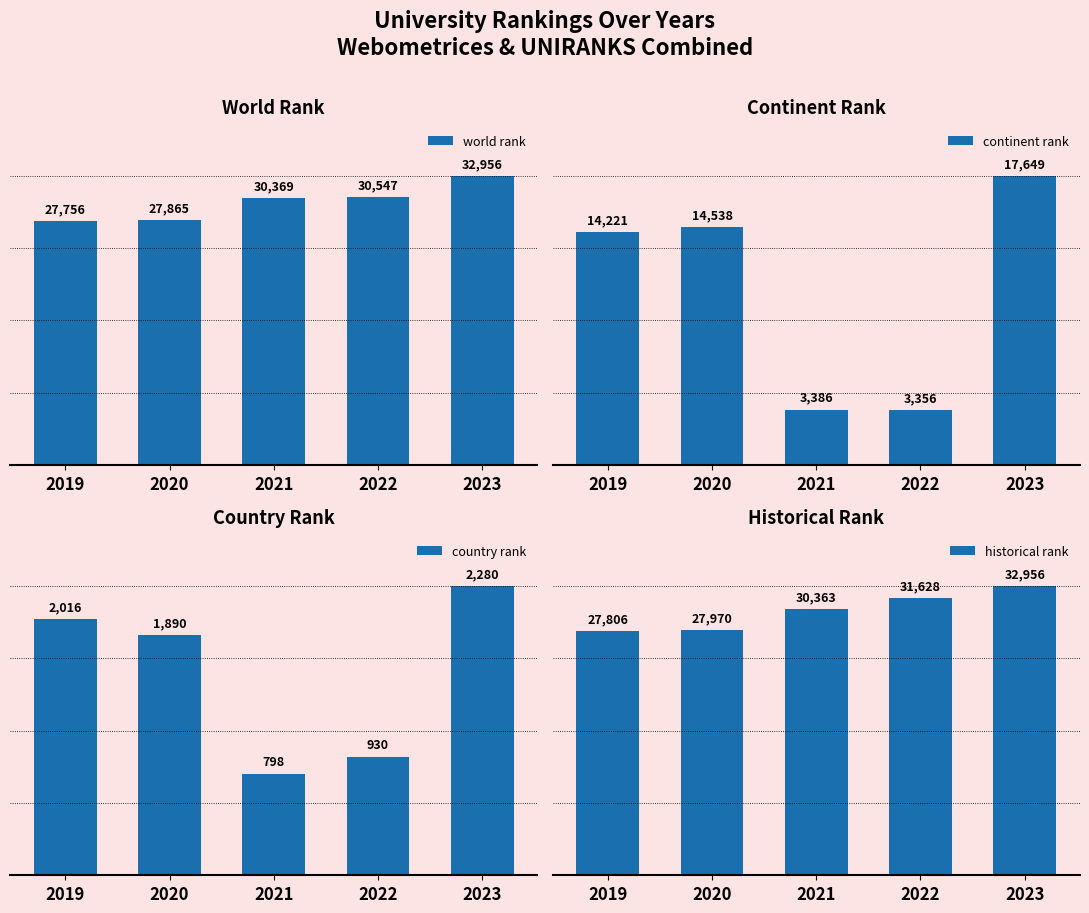

At how many categories does at least one series exceed 7086?

5